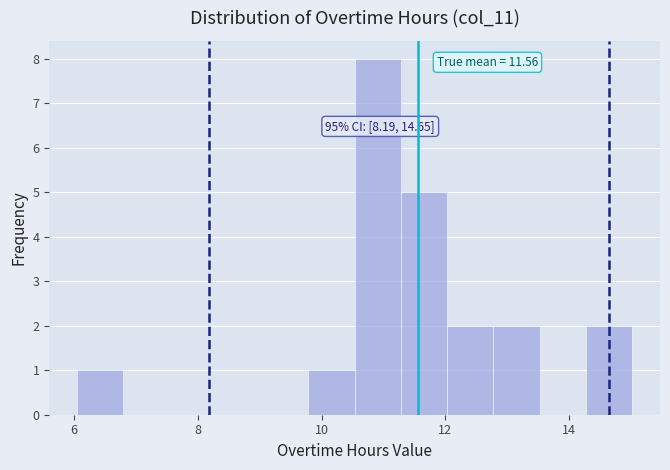

Read against the x-axis, roughly where is the centre of the tallest bar?

11.0